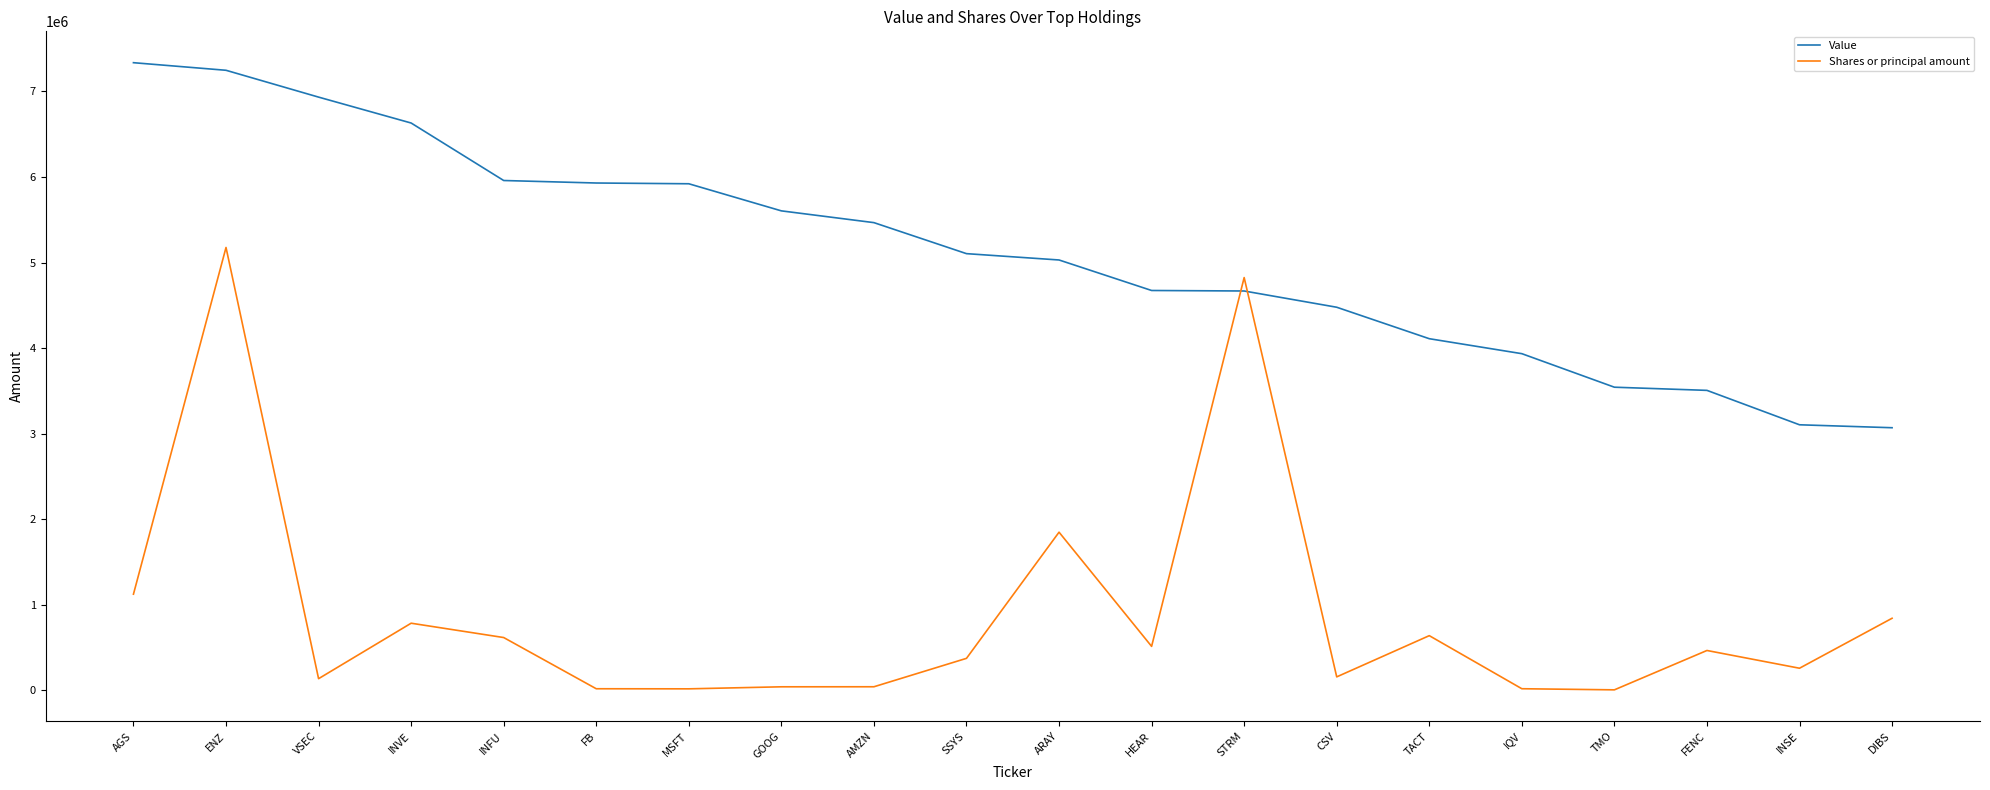

The Value series shows 7785528 at HEAR. True or false?

False